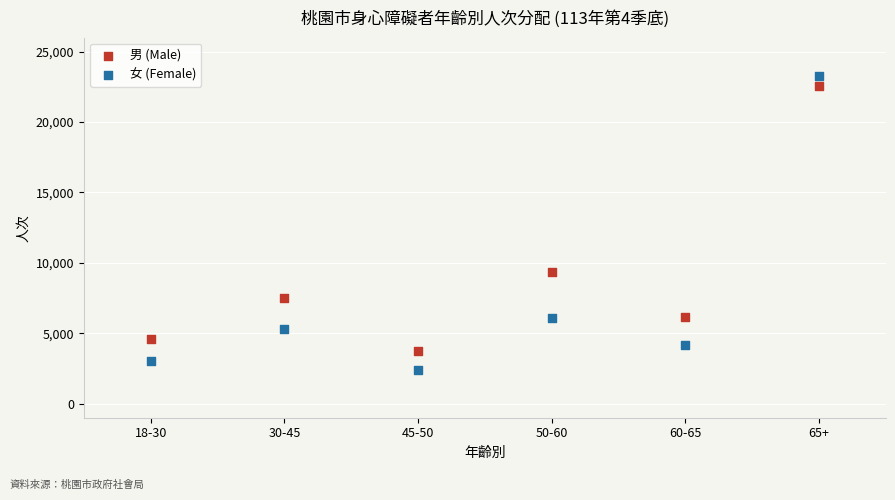

Which series contains the lowest Y value?

女 (Female)